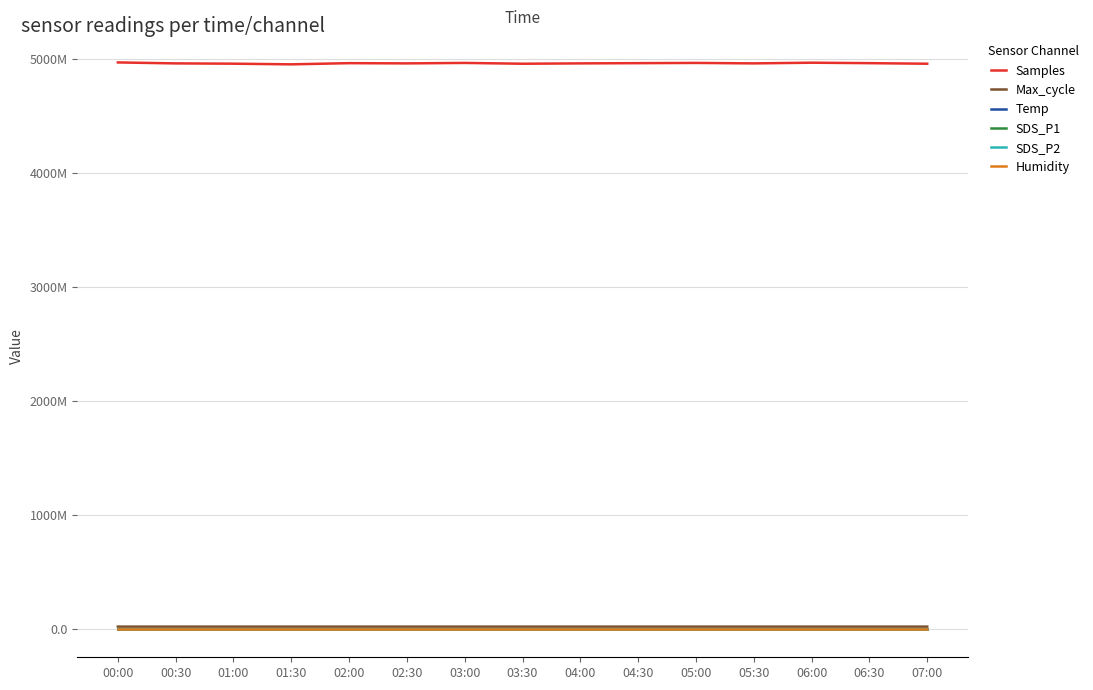

Which has a higher value, 02:30 or 00:00?

00:00